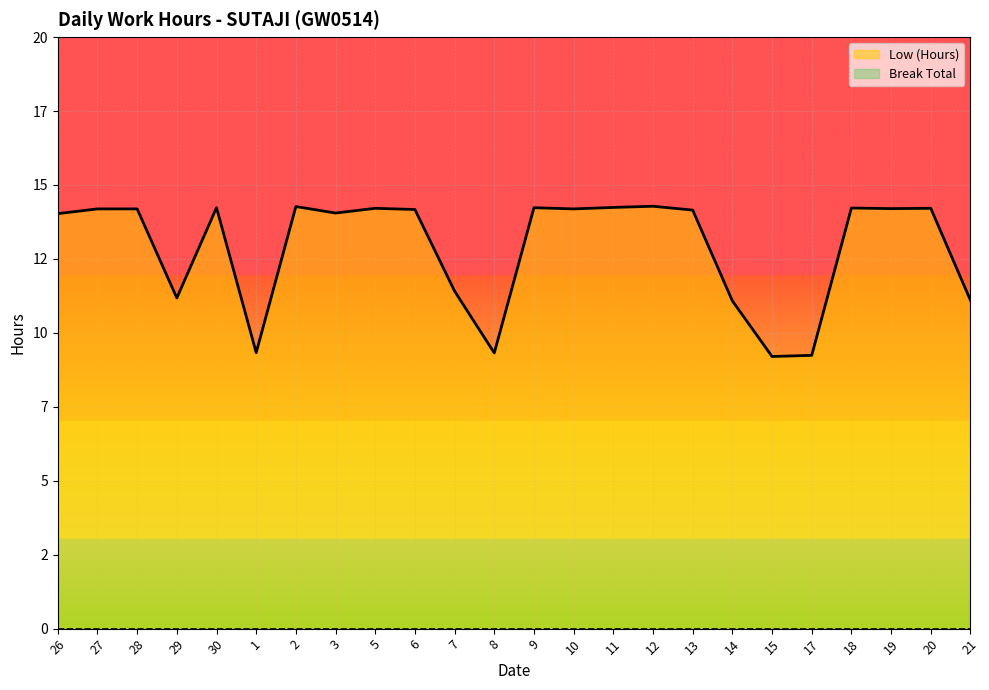

The value of Low (Hours) at 9 is 7.2. True or false?

False